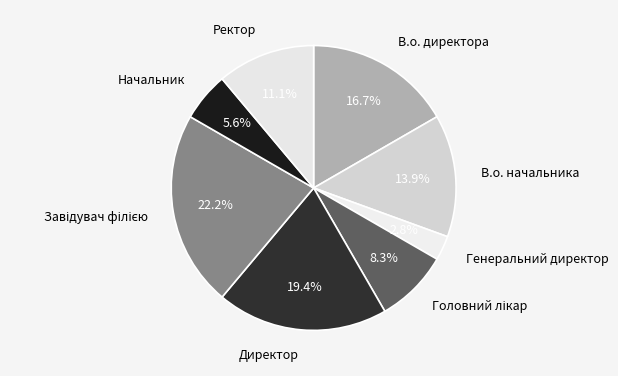

To the nearest percent, what portion does В.о. директора represent?

17%